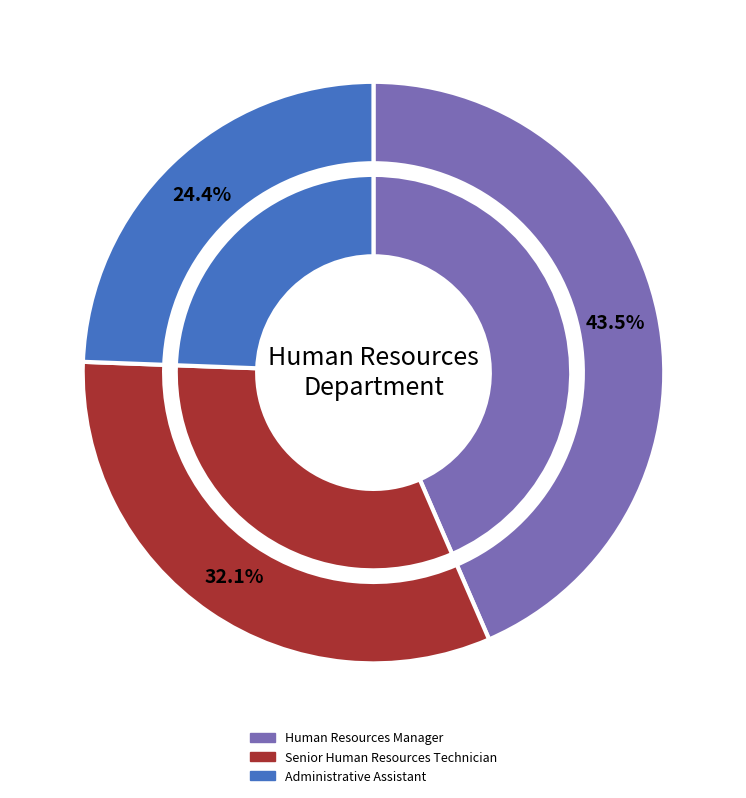

What percentage is the Administrative Assistant slice, to the nearest percent?

24%